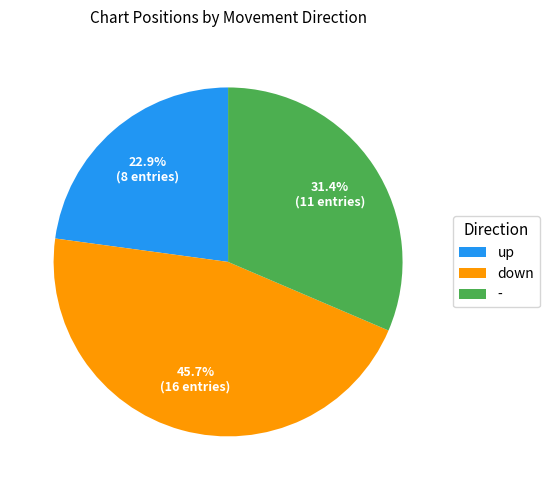

To the nearest percent, what is the difference between the down and - slice percentages?

14%